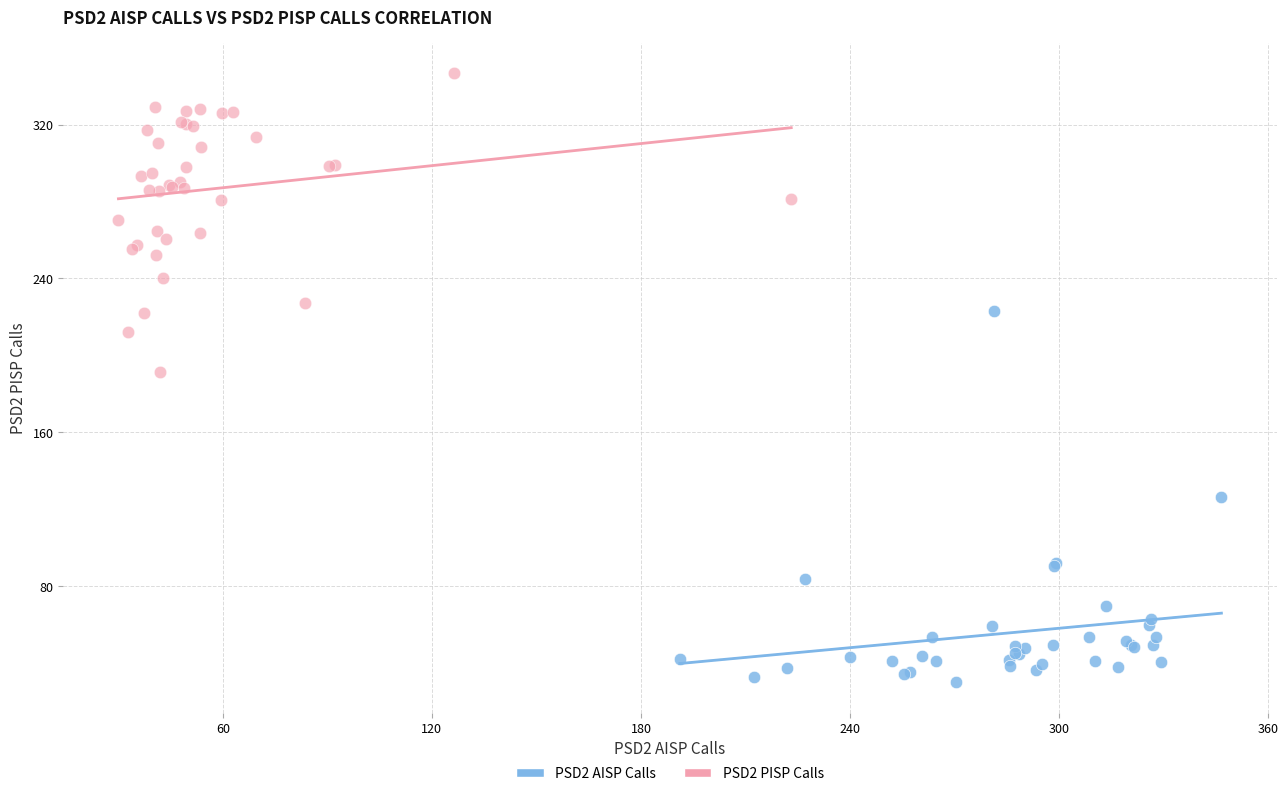

Which series contains the highest Y value?

PSD2 PISP Calls